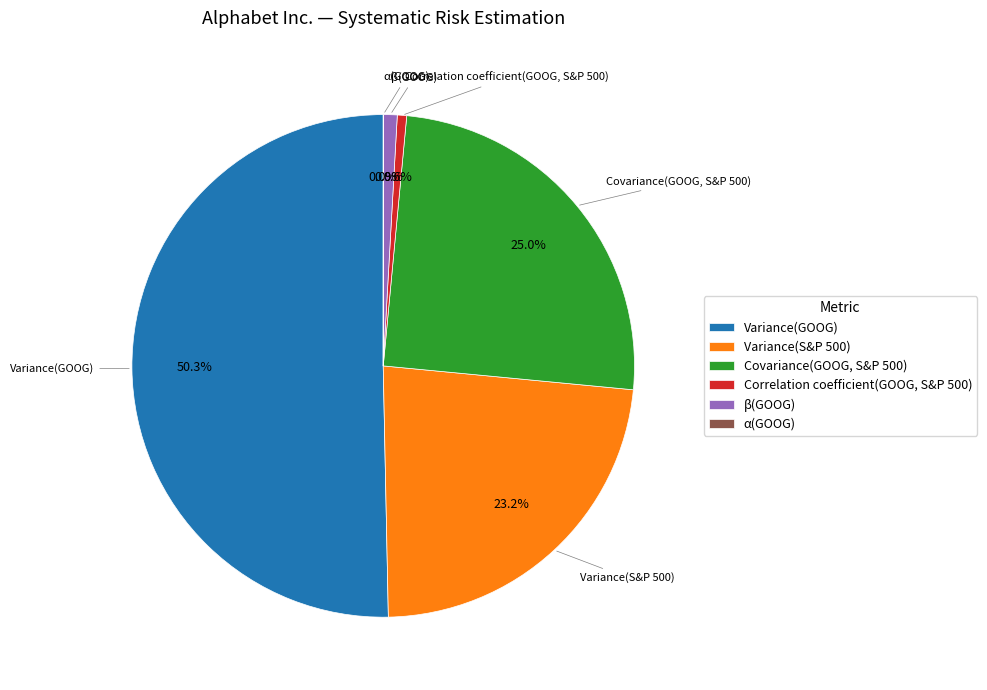

Which category has the biggest portion of the pie?

Variance(GOOG)